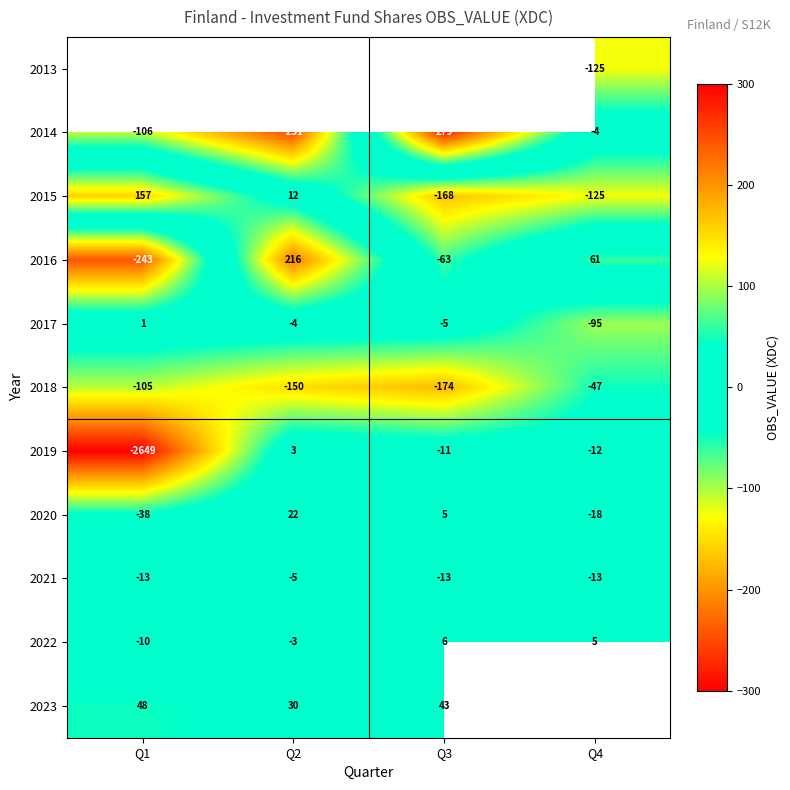

What is the maximum value shown in the chart?

279.0